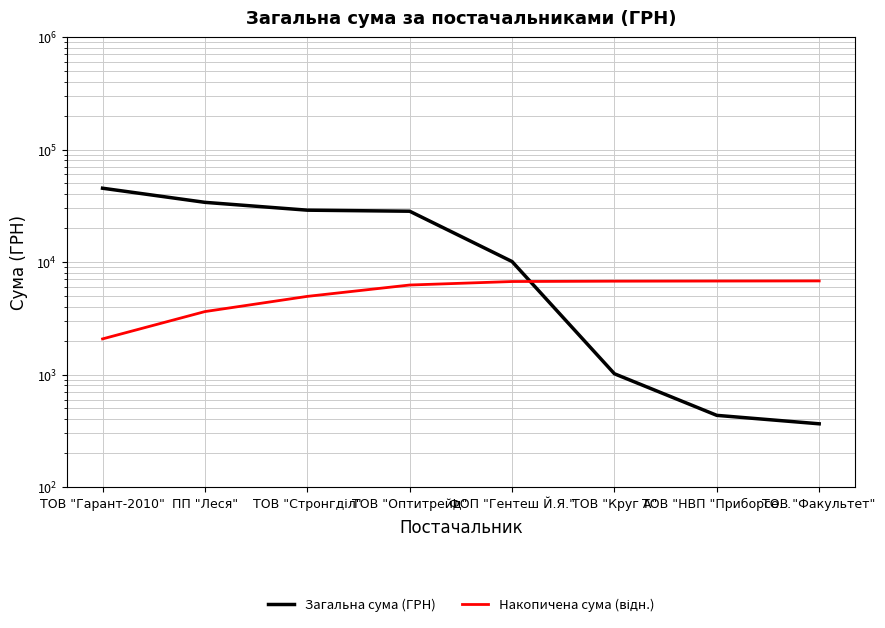

At which category is the sum across all series the highest?

ТОВ "Гарант-2010"